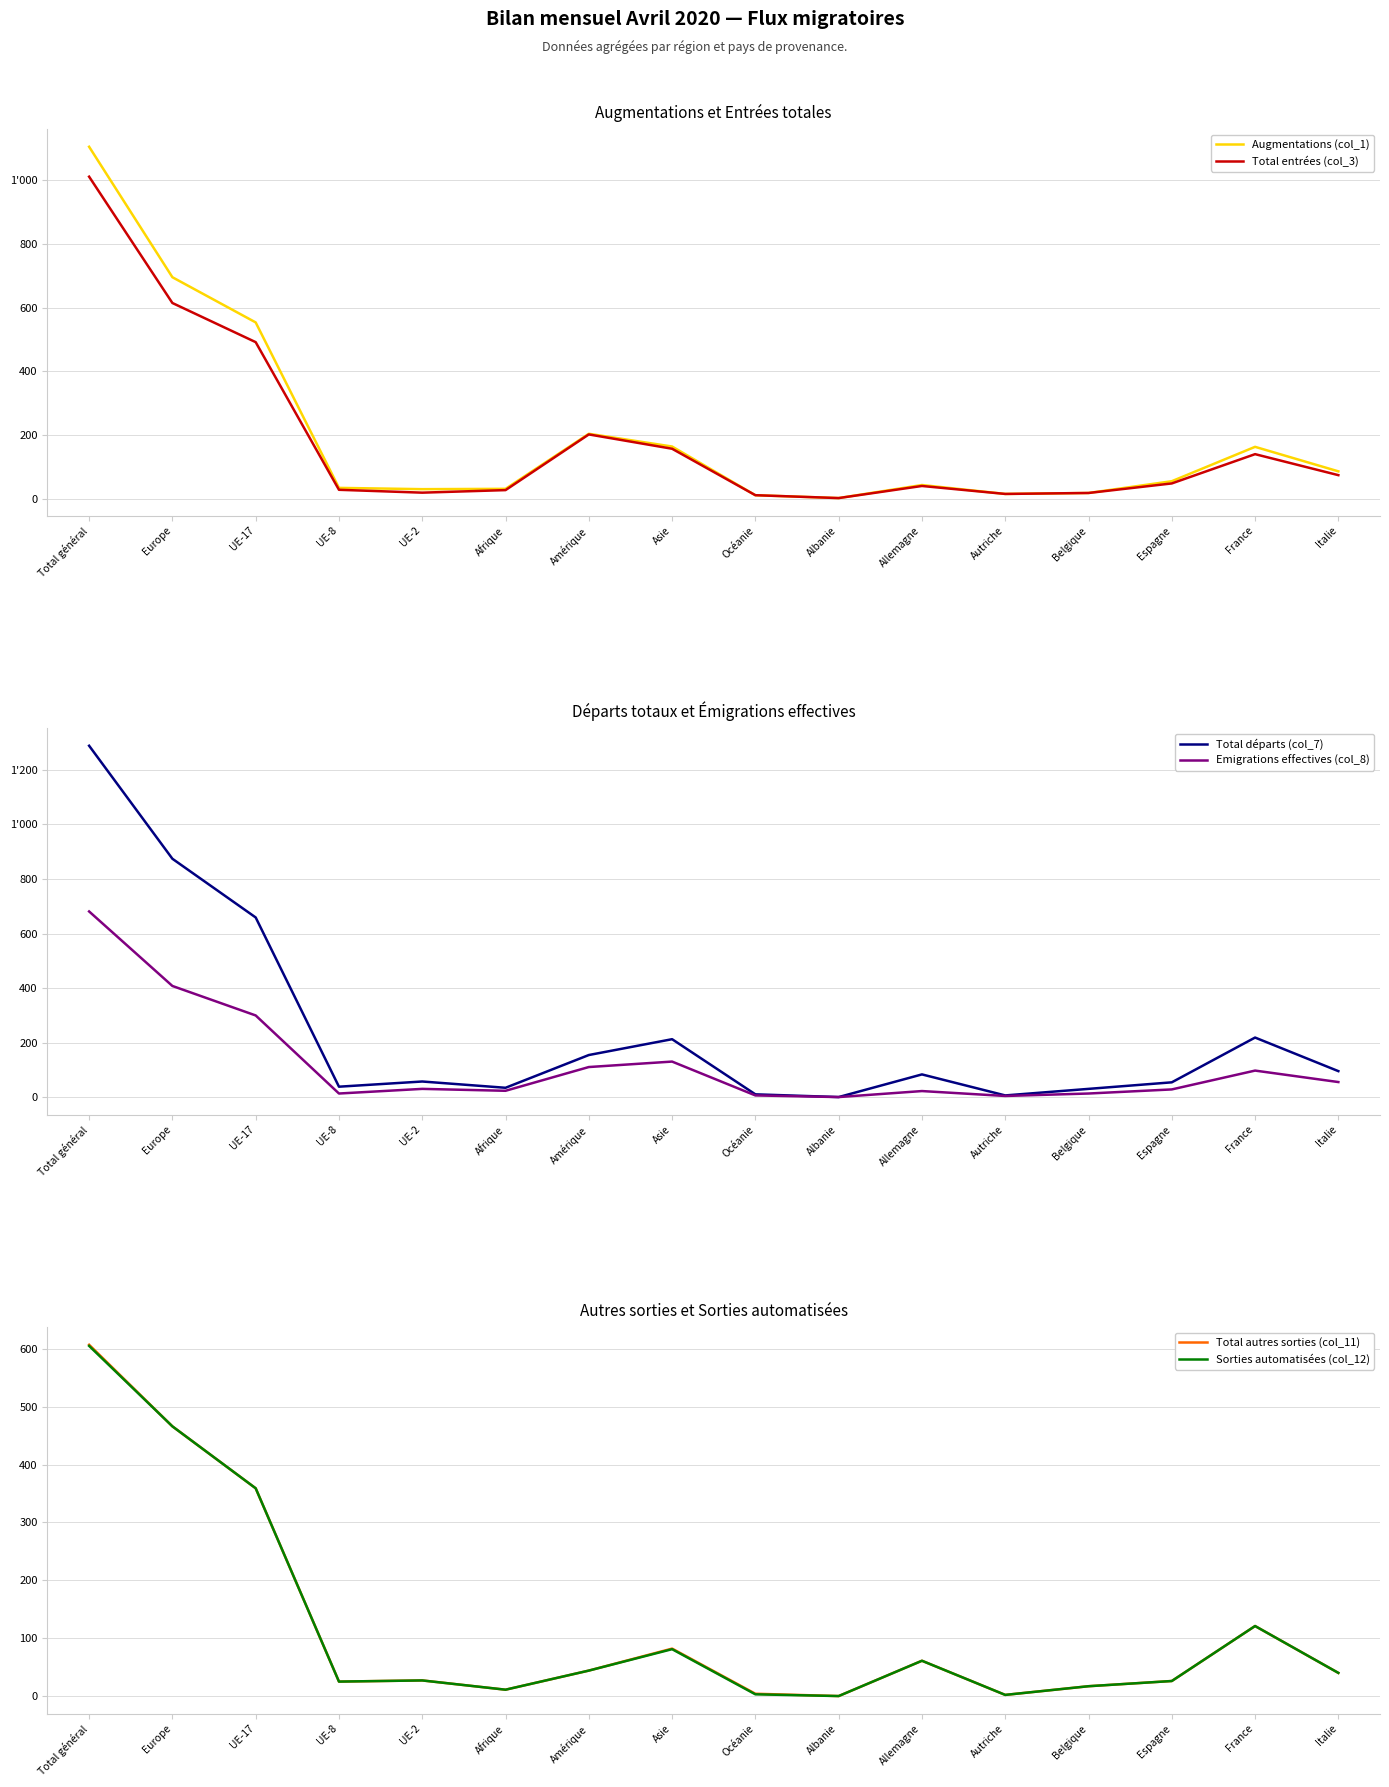

True or false: Total entrées (col_3) and Augmentations (col_1) intersect in this chart.

False